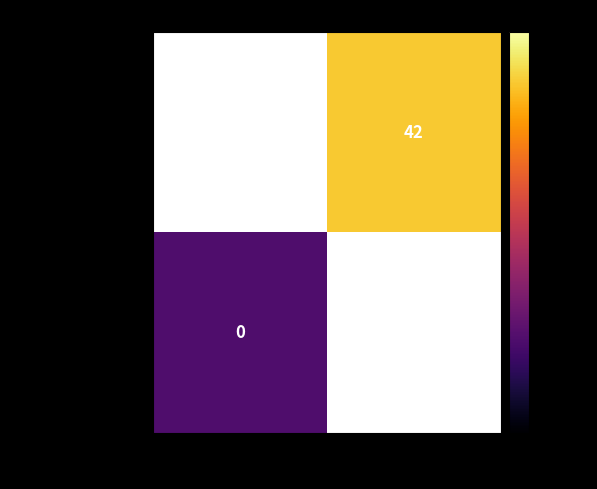

True or false: fecb9c39b8726ce5… has a value of 42.0 at 1.

True